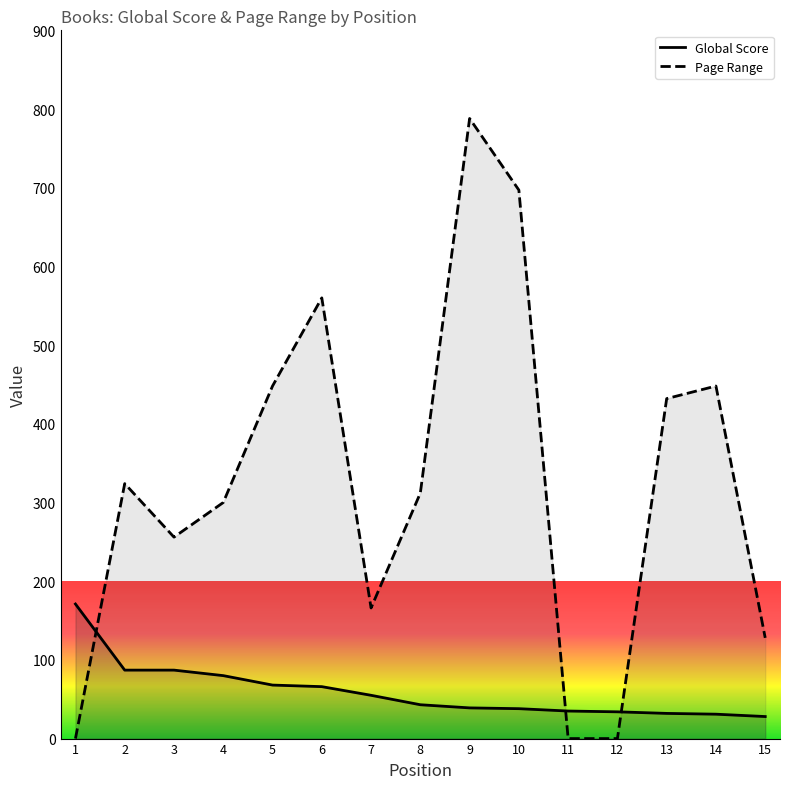

What is the average value of the Page Range series?

324